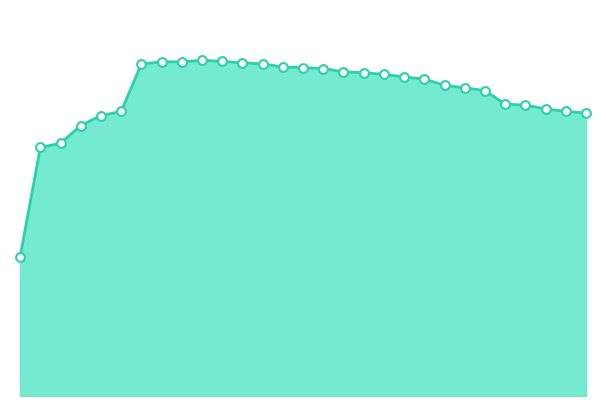

Does the chart have visible grid lines?

No